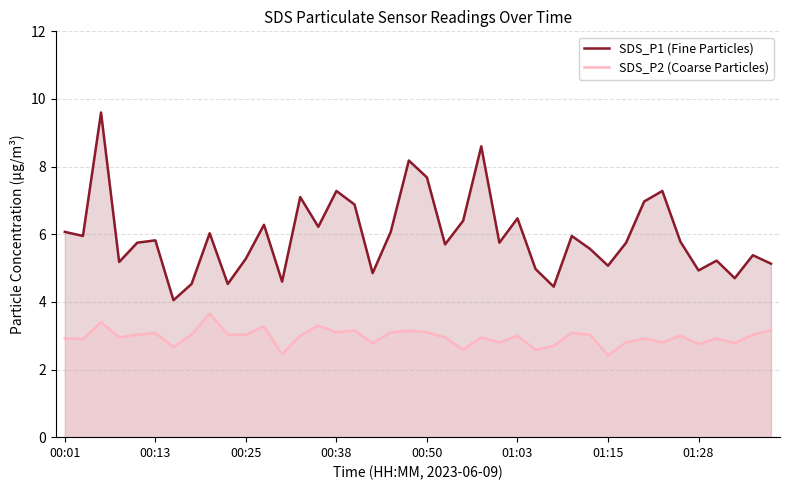

How many lines are shown in the chart?

2